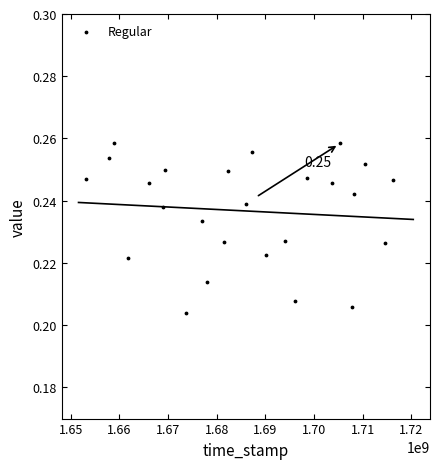

What is the range of X values (max minus min)?

63004860.9